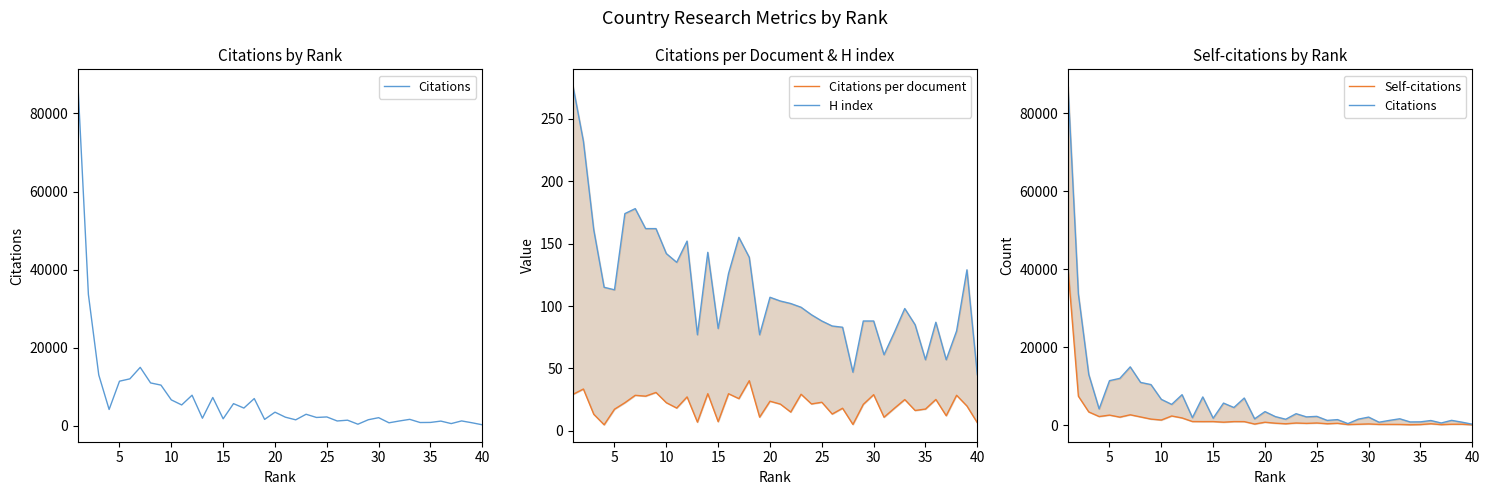

How many lines are shown in the chart?

4